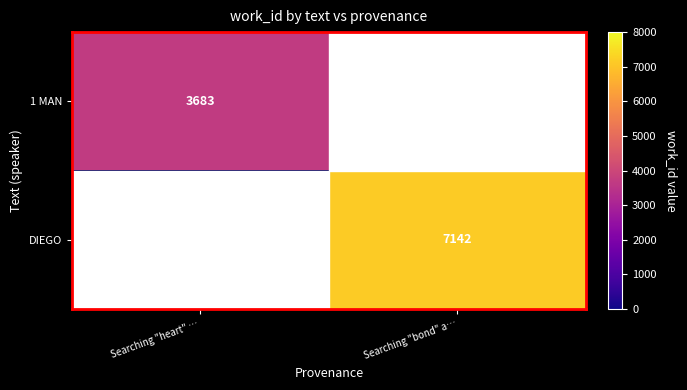

At which category does the chart reach its peak across all series?

Searching "bond" a…